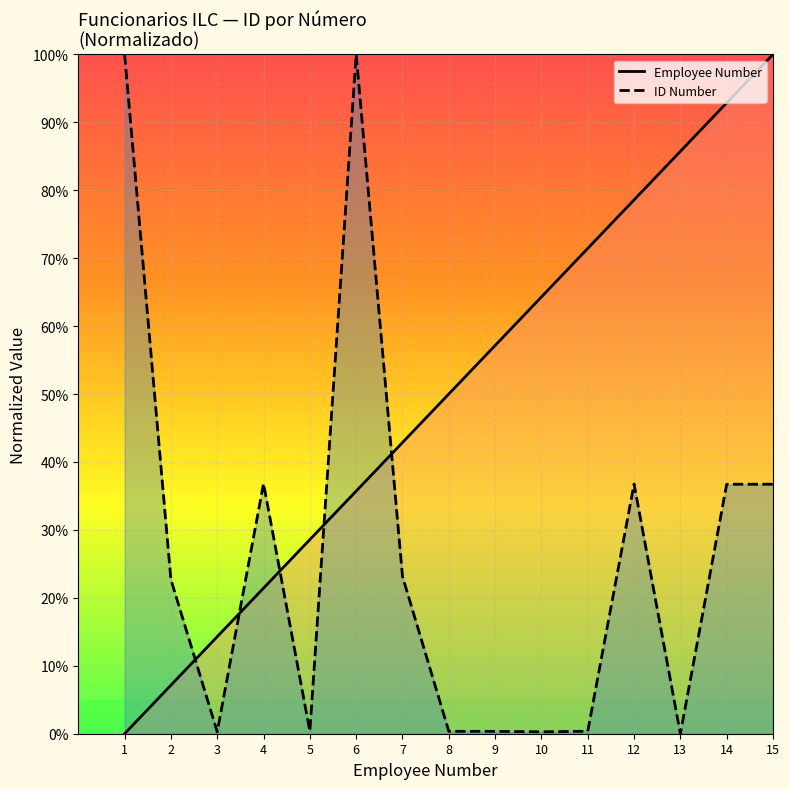

Which series has the largest total across all categories?

Employee Number